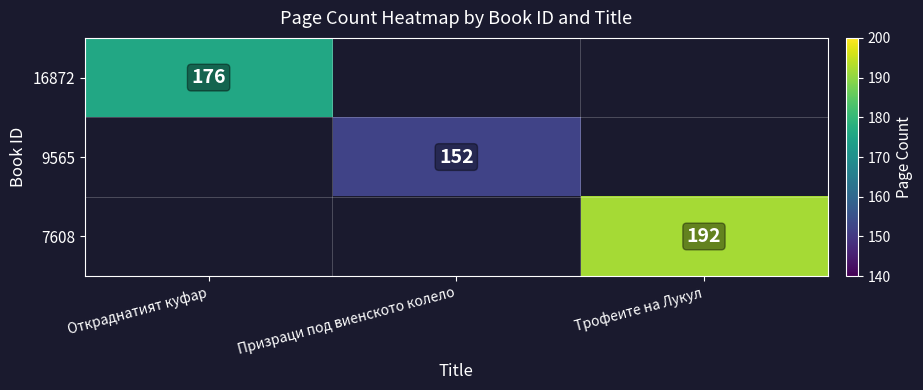

How many distinct data groups are displayed?

3